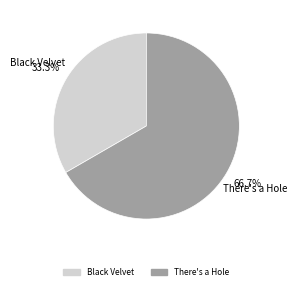

What percentage do There's a Hole and Black Velvet together represent?

100.0%